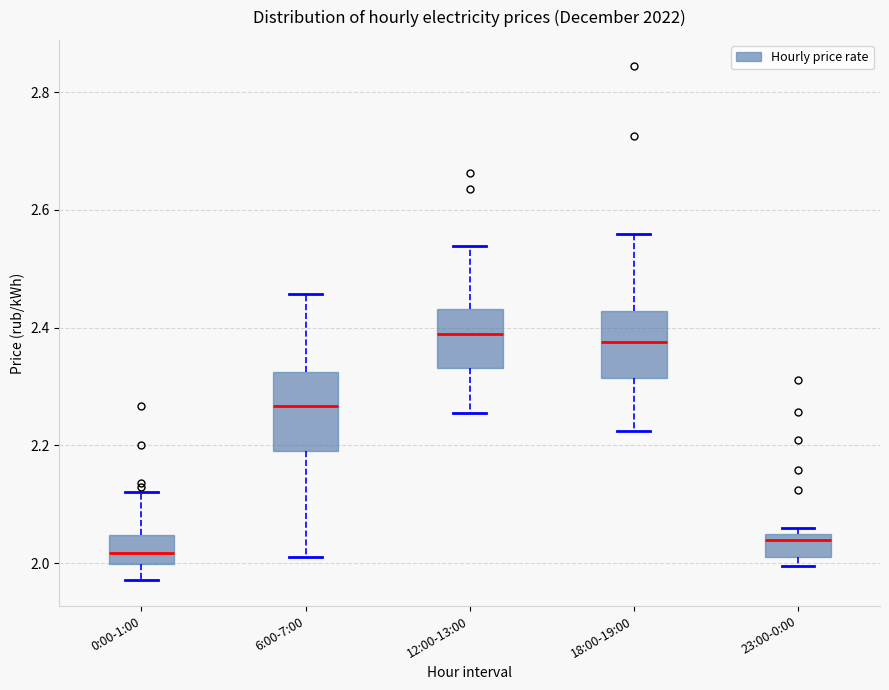

Where is the upper edge of the box for 6:00-7:00 on the y-axis? The values are not printed on the chart, so give them approximately, as read against the axis.

2.32